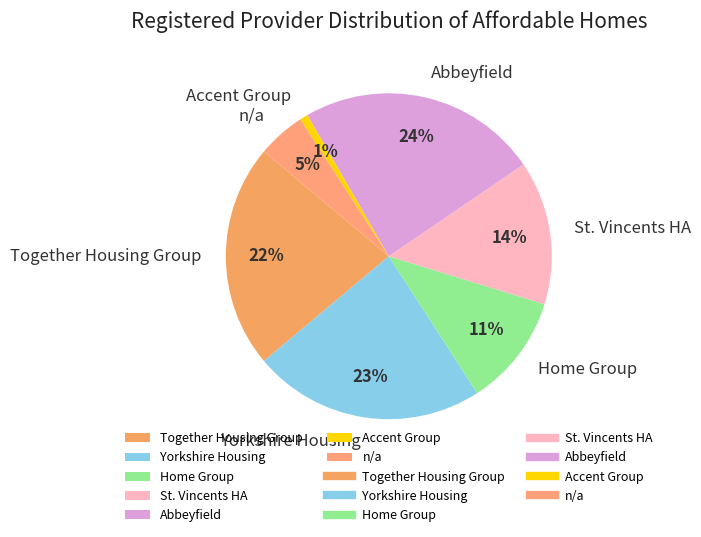

Combined, do Home Group and Yorkshire Housing account for over 50%?

No